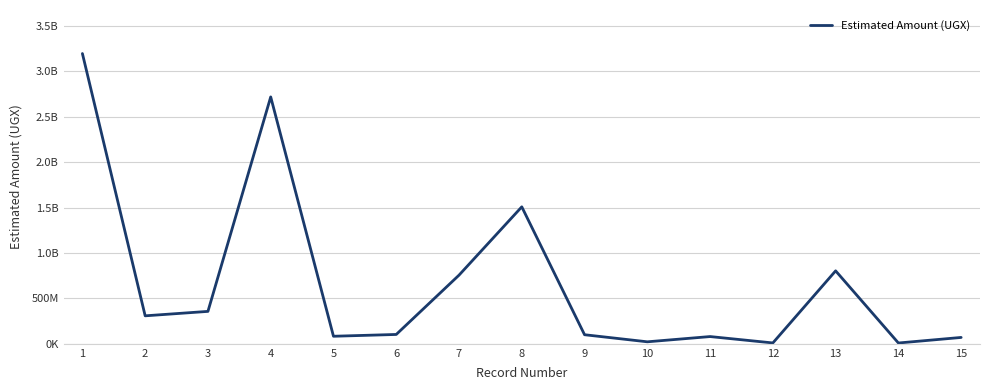

What is the value of the 2nd point from the left?

308270034